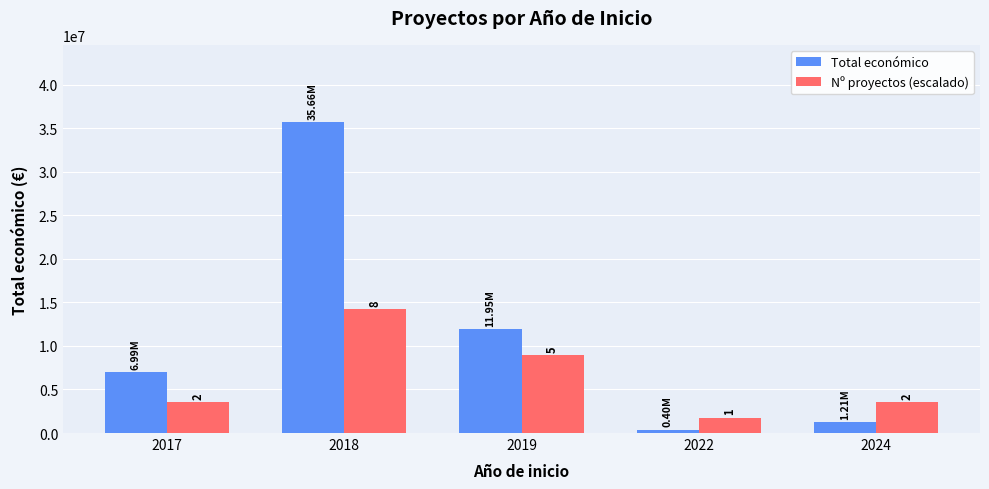

What is the sum of the Total económico values at 2017 and 2018?

42642364.0